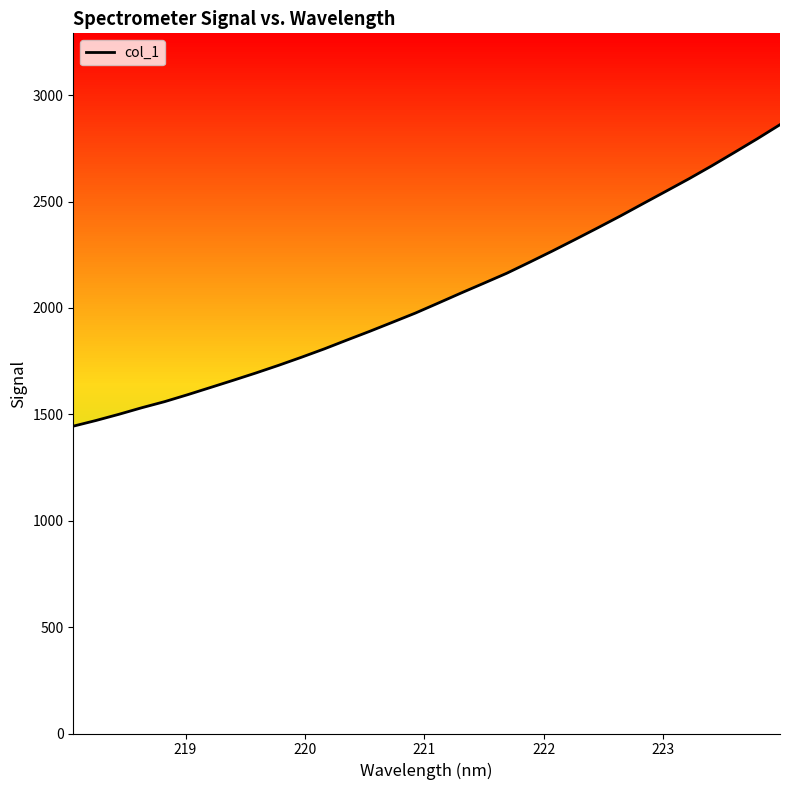

What is the maximum value shown in the chart?

2861.3